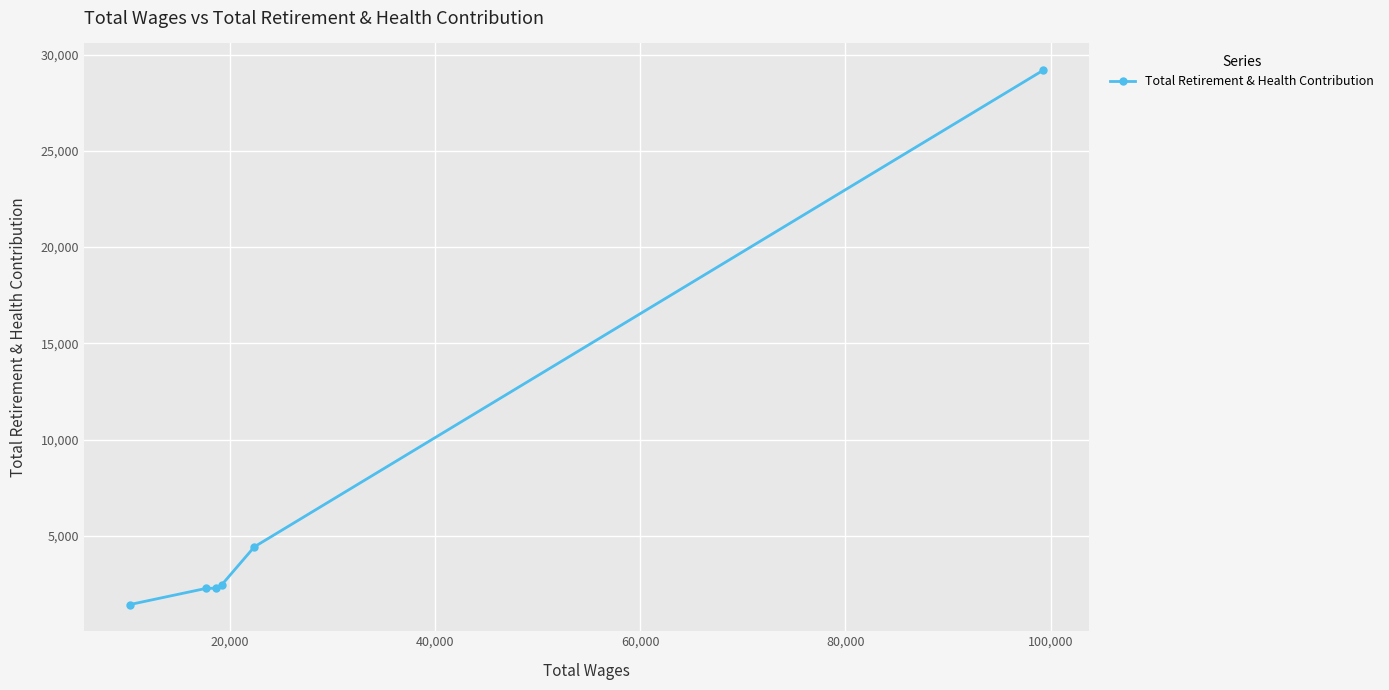

How many data points are less than 2469?

3